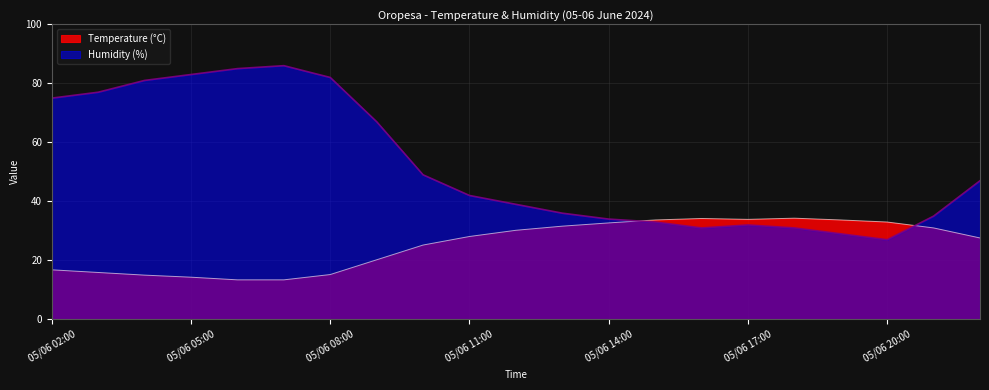

What is the minimum value for Humidity (%)?

27.0